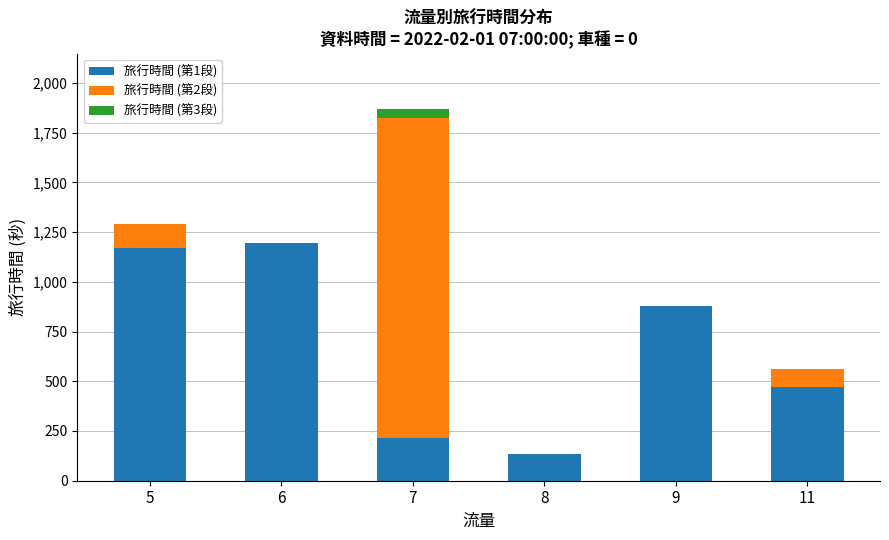

What is the total value across all series at 8?

134